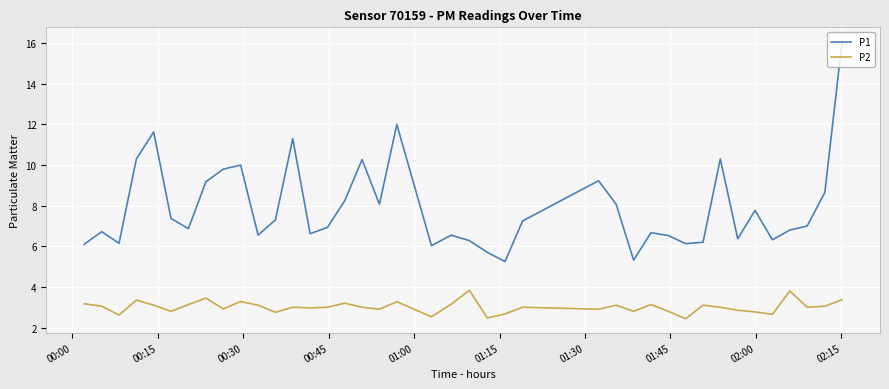

List the series in order of their overall mean, highest first.

P1, P2